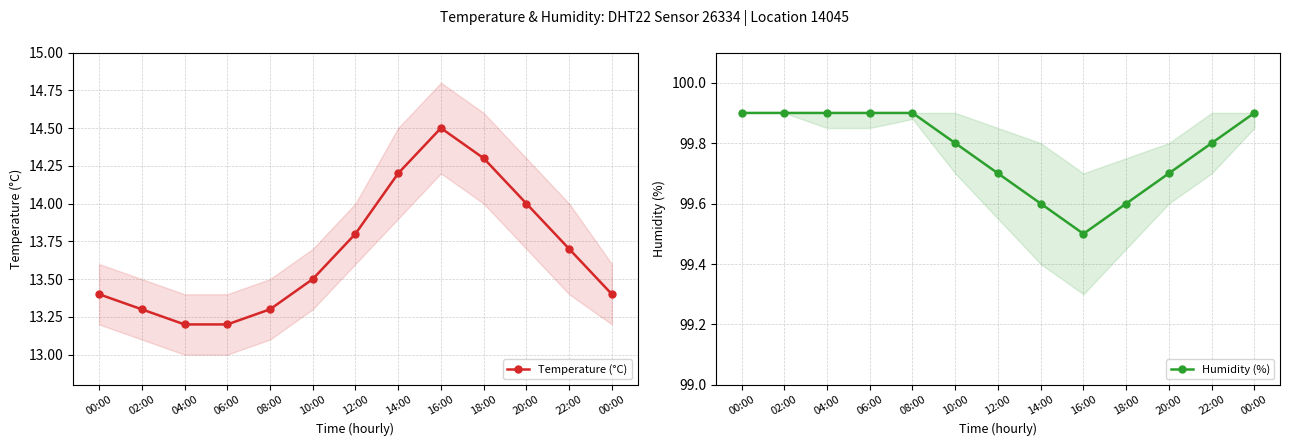

What is the label of the 1st point from the right?

00:00